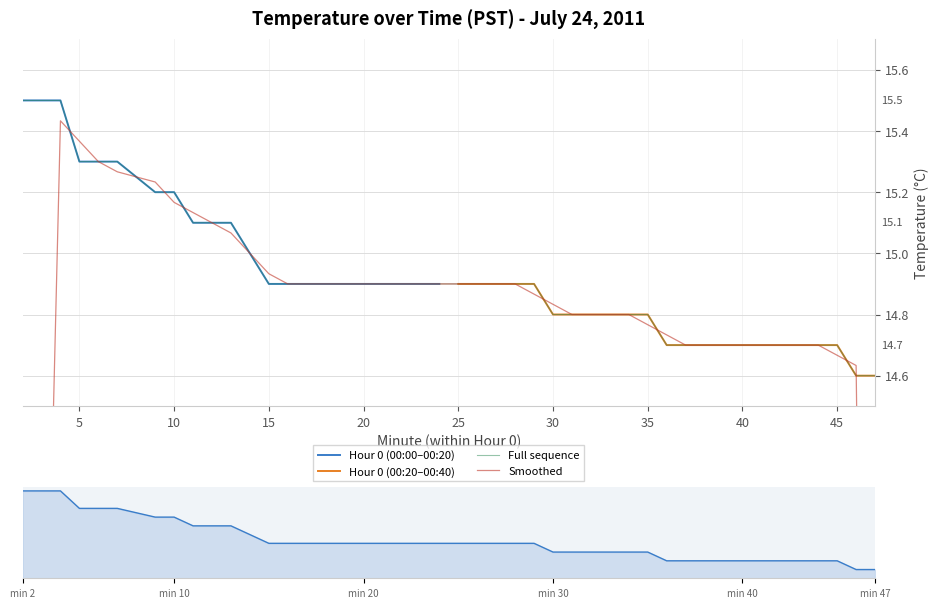

Reading right to left, list all the values displayed in this chart.

Hour 0 (00:00-00:20): 14.9	14.9	14.9	14.9	14.9	14.9	14.9	14.9	14.9	15.0	15.1	15.1	15.1	15.2	15.2	15.3	15.3	15.3	15.5	15.5
Hour 0 (00:20-00:40): 14.6	14.6	14.7	14.7	14.7	14.7	14.7	14.7	14.7	14.7	14.7	14.8	14.8	14.8	14.8	14.8	14.9	14.9	14.9	14.9